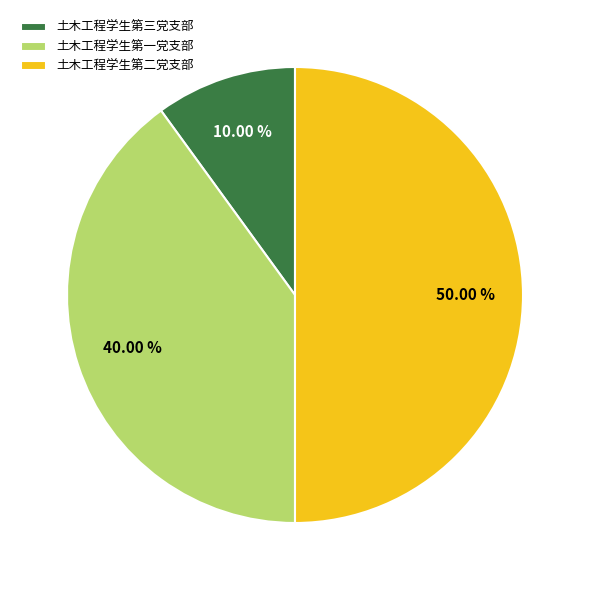

How many segments does this pie chart have?

3